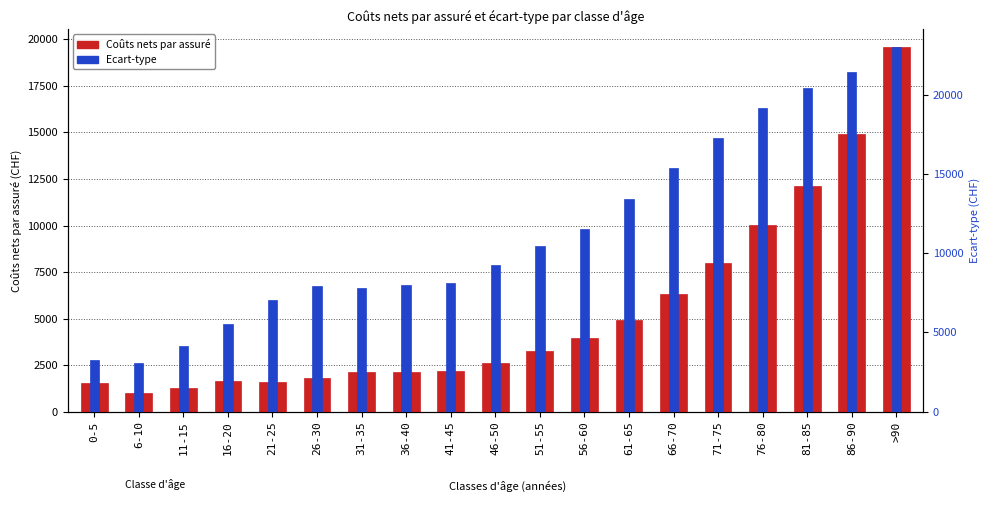

What is the difference between the maximum and minimum values in the Coûts nets par assuré series?

18589.0